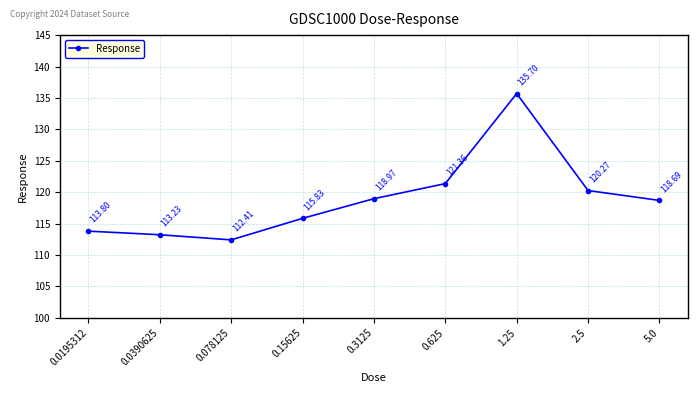

Which label corresponds to the smallest value in the chart?

0.078125